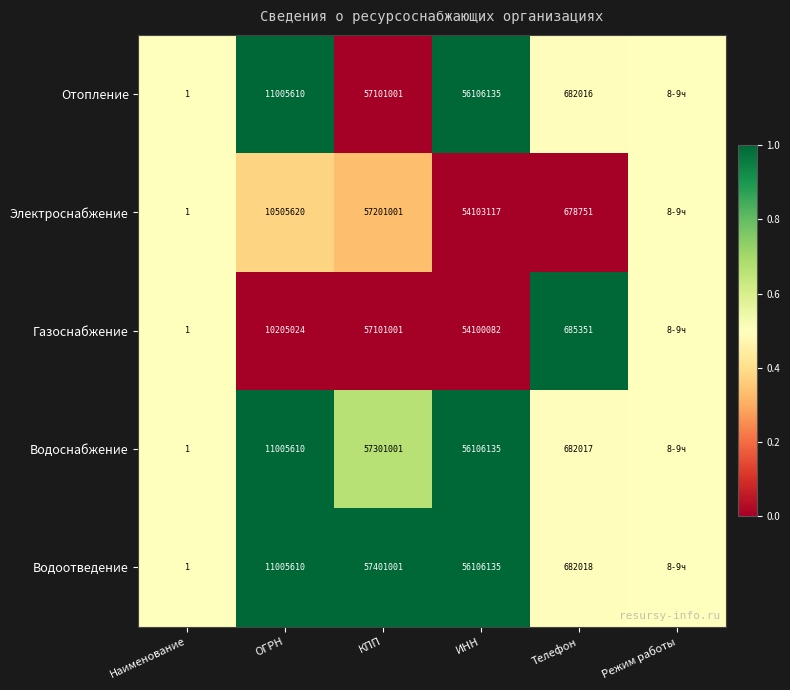

Is the value of Водоснабжение at Наименование greater than the value of Газоснабжение at ИНН?

No